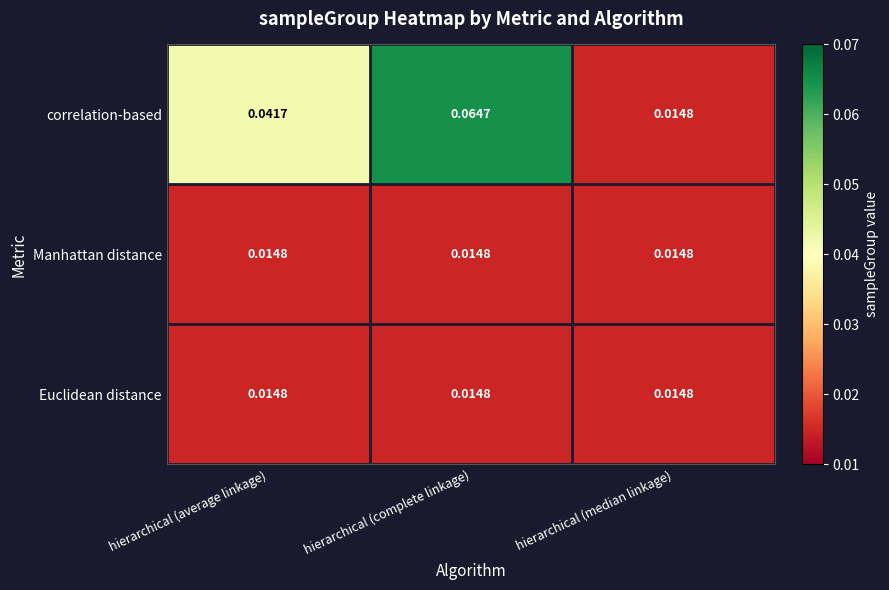

At which category is the sum across all series the highest?

hierarchical (complete linkage)